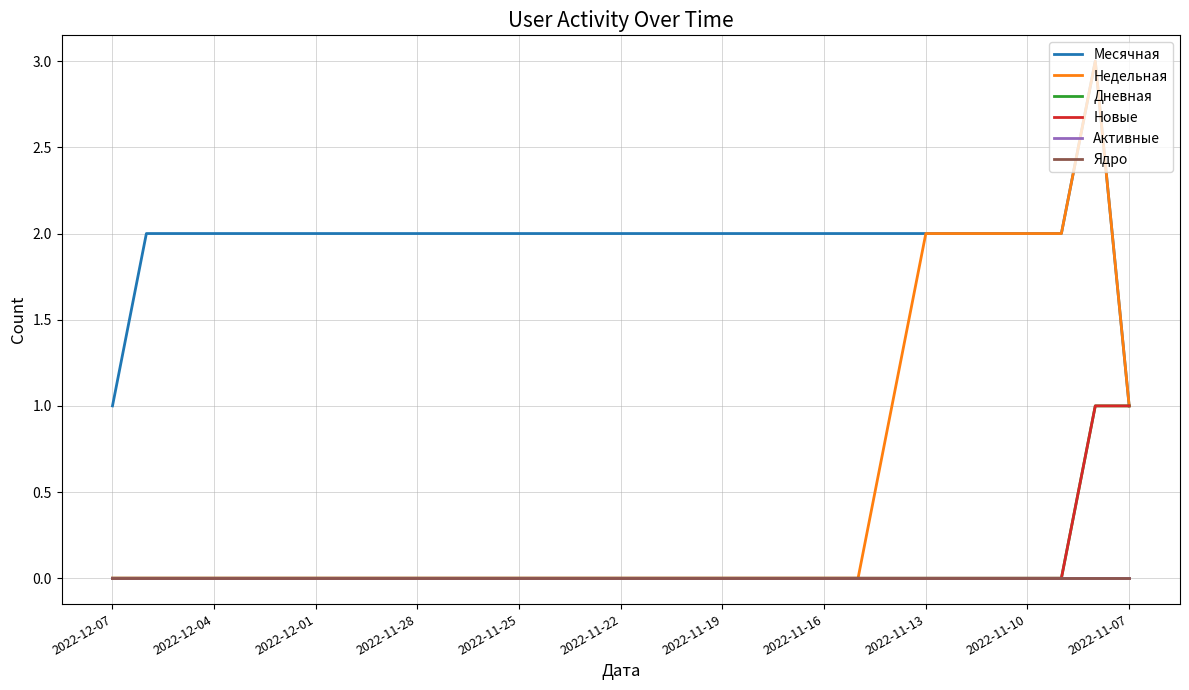

What is the difference between the maximum and minimum values in the Дневная series?

1